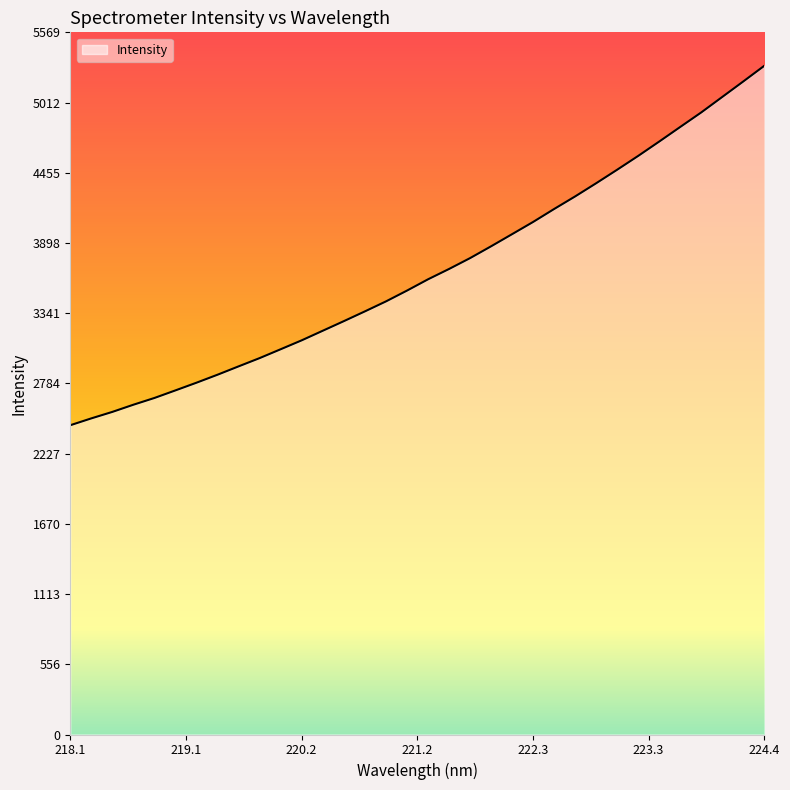

What is the maximum value shown in the chart?

5304.1